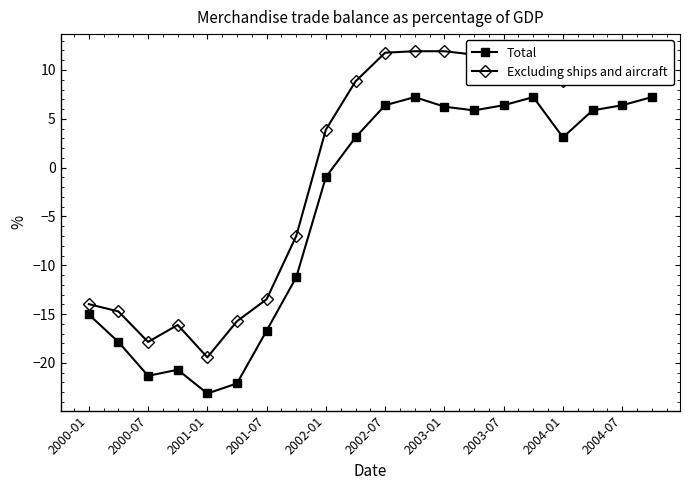

How many values in Total are below zero?

9